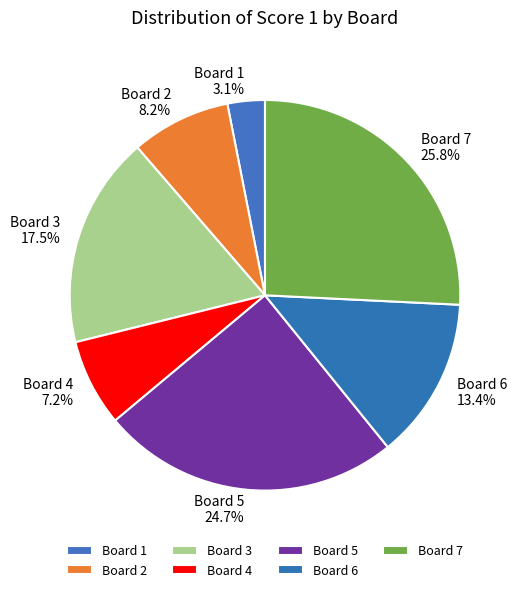

Which category has the biggest portion of the pie?

Board 7